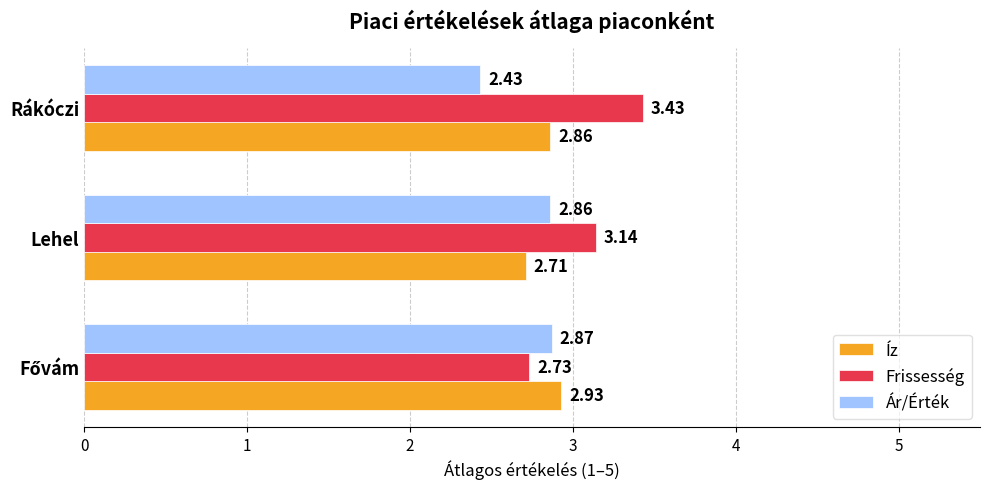

List the series in order of their overall mean, highest first.

Frissesség, Íz, Ár/Érték